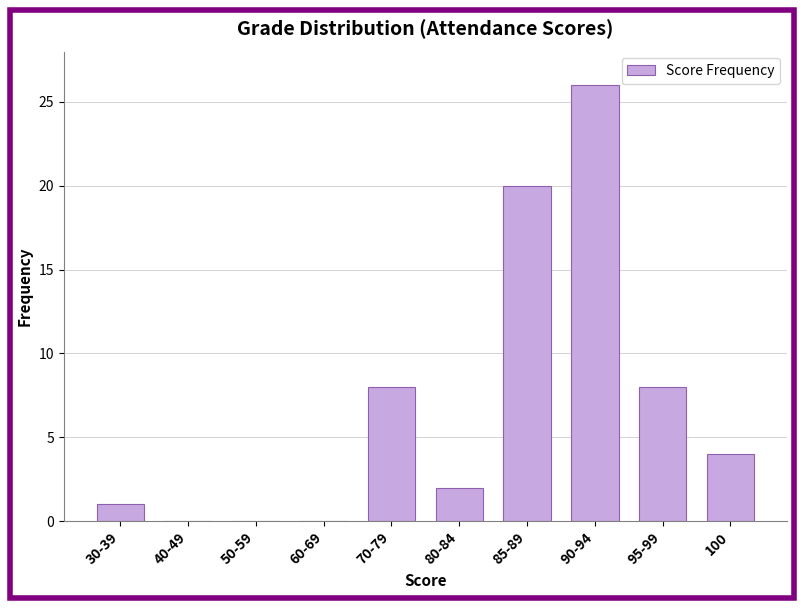

Reading right to left, transcribe all the data shown in this chart.

100=4	95-99=8	90-94=26	85-89=20	80-84=2	70-79=8	60-69=0	50-59=0	40-49=0	30-39=1